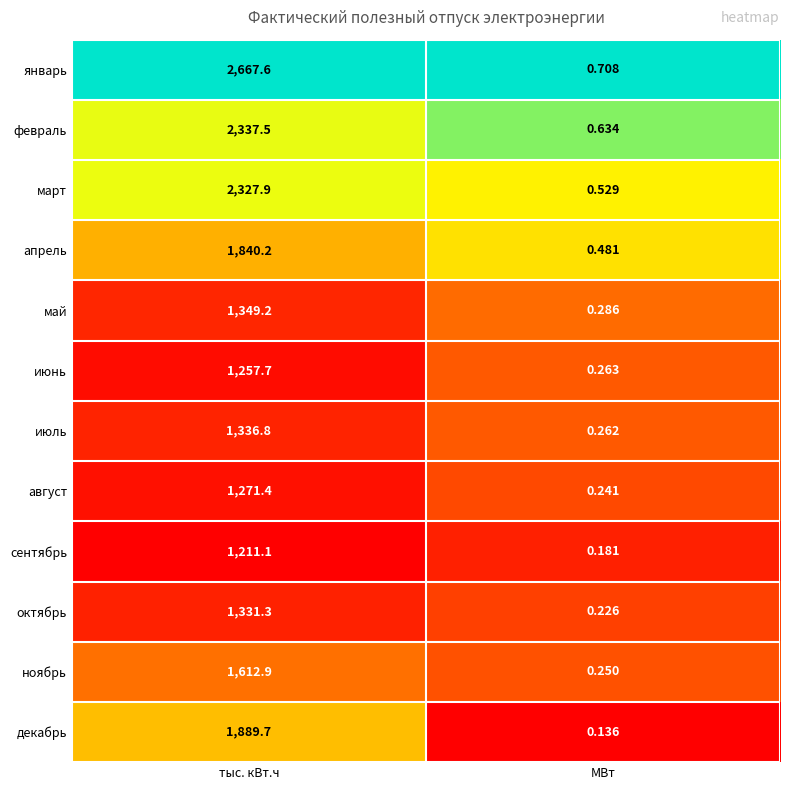

At тыс. кВт.ч, list the series in order from smallest to largest.

сентябрь, июнь, август, октябрь, июль, май, ноябрь, апрель, декабрь, март, февраль, январь